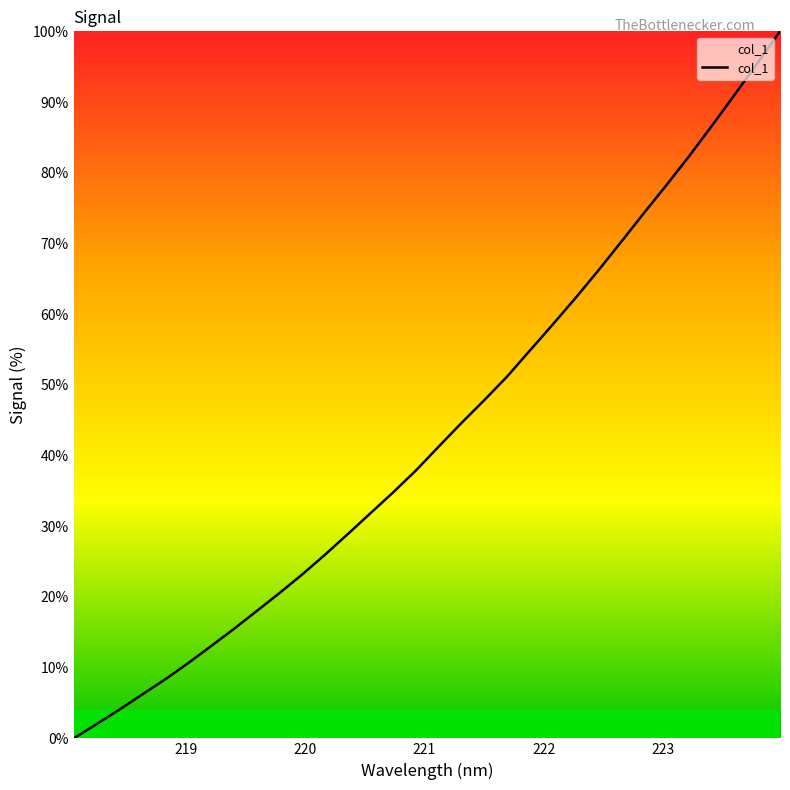

What is the difference between the maximum and minimum values?

100.0